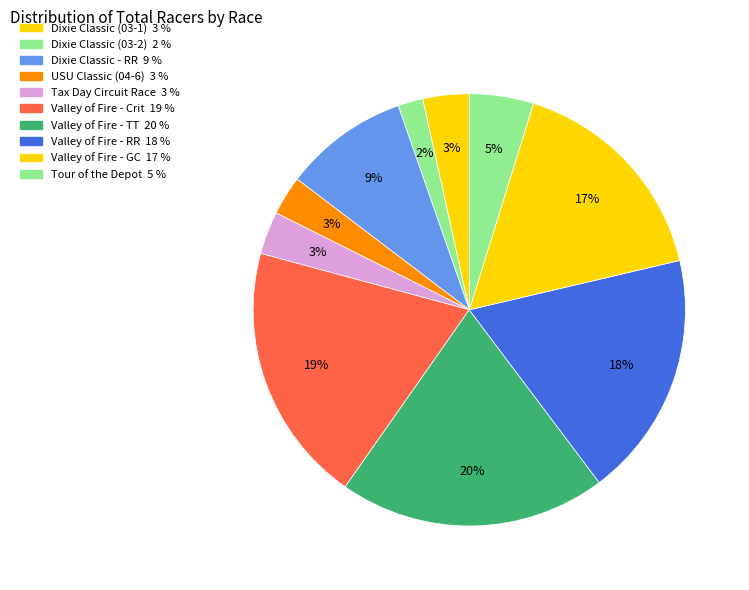

Count the number of slices in the pie.

10